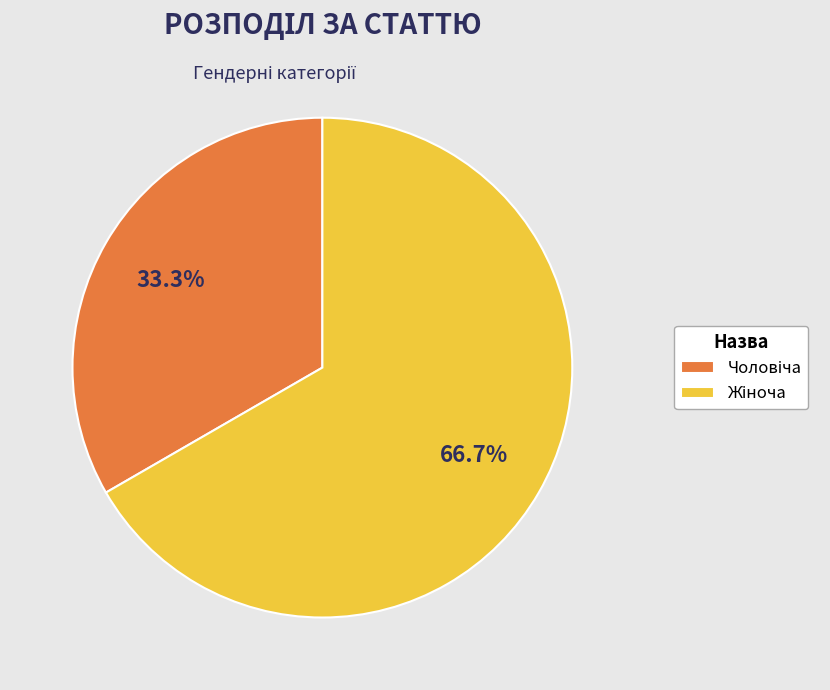

Approximately how many times larger is the value at Чоловіча compared to Жіноча?

0.5